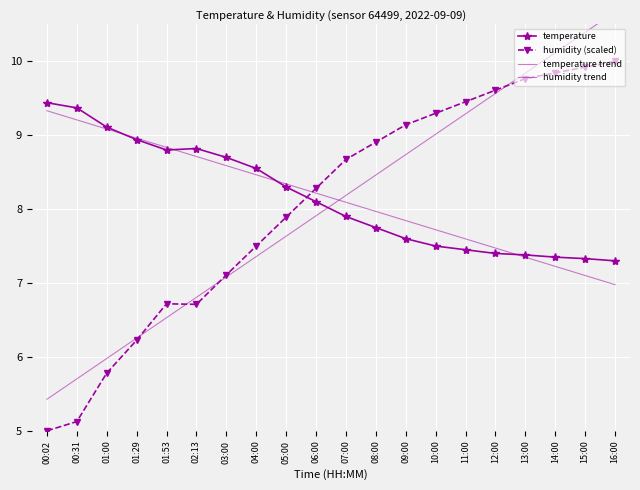

How many data points in temperature are less than 8?

10